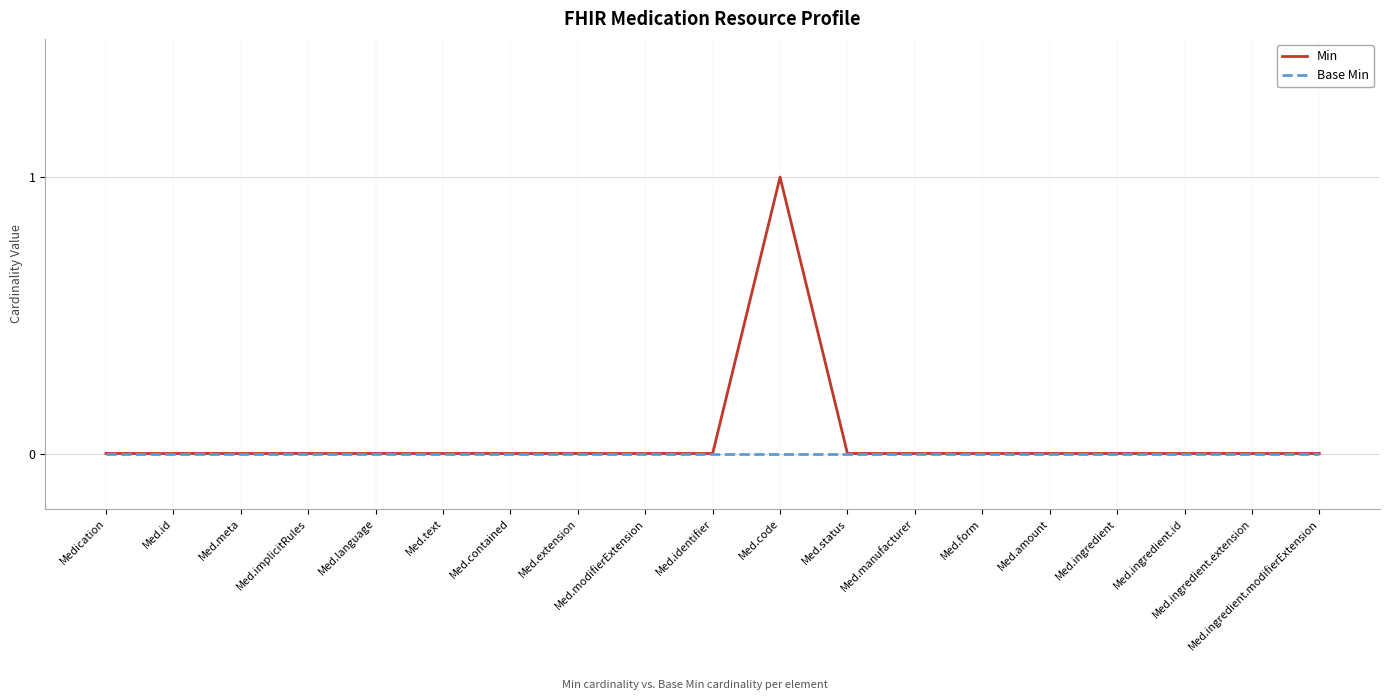

Which series has the largest range (max minus min)?

Min